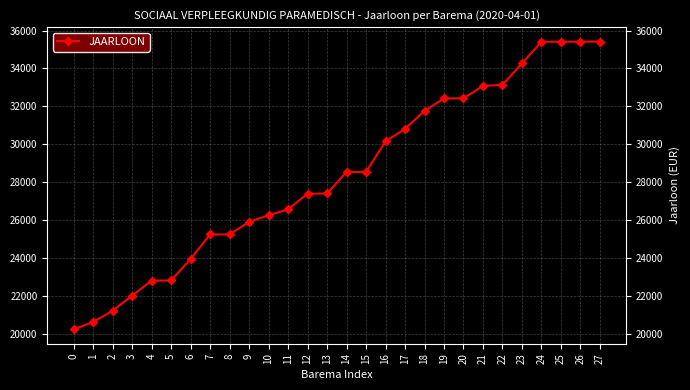

What is the average value?

28369.0